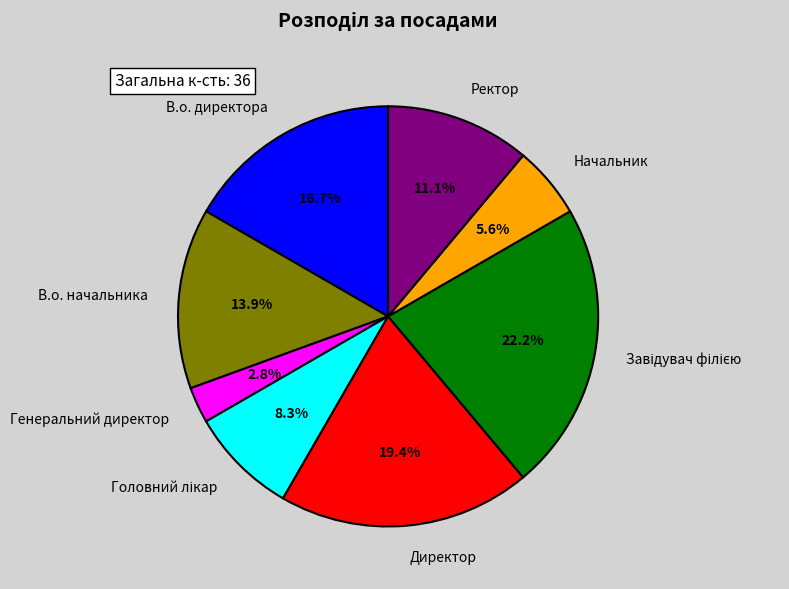

True or false: Ректор accounts for 1% of the total.

False